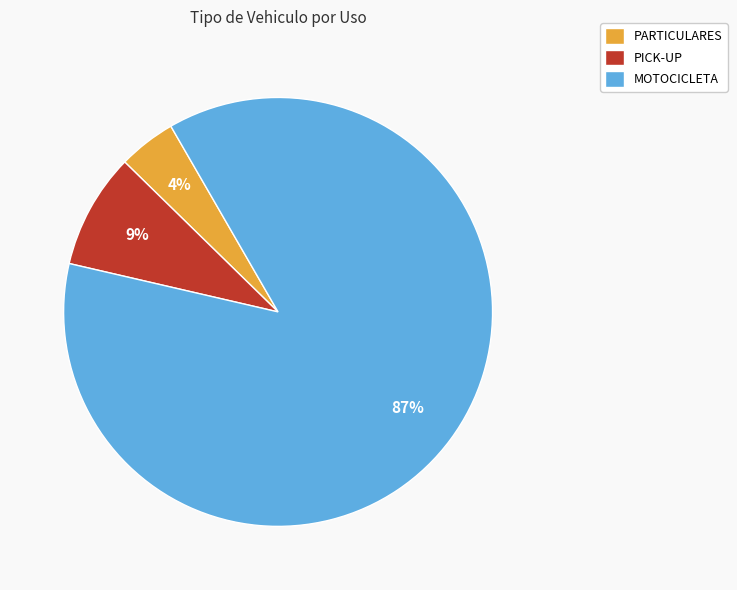

The MOTOCICLETA slice represents 87% of the pie. True or false?

True